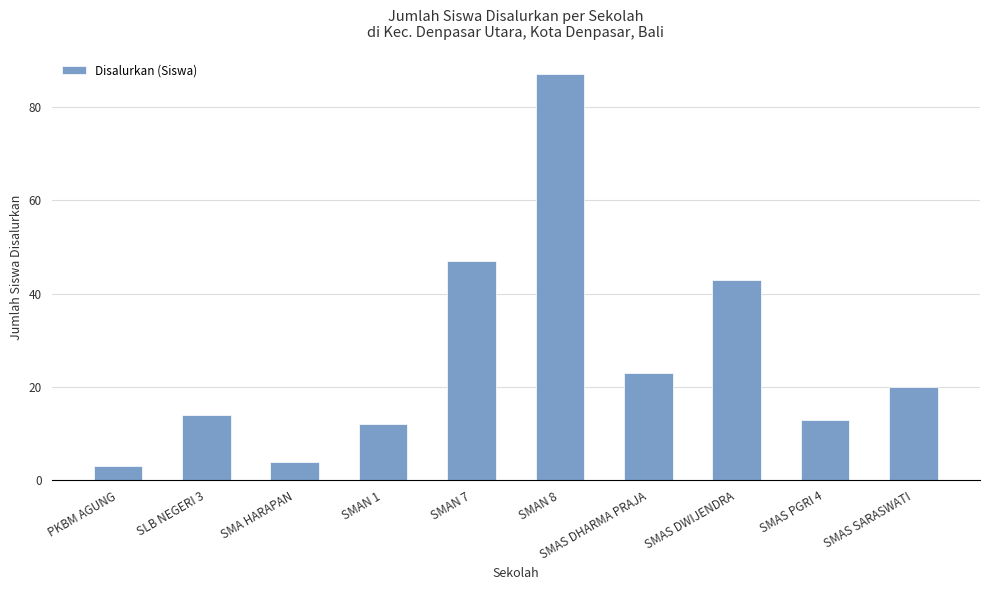

How many values are below 20?

5